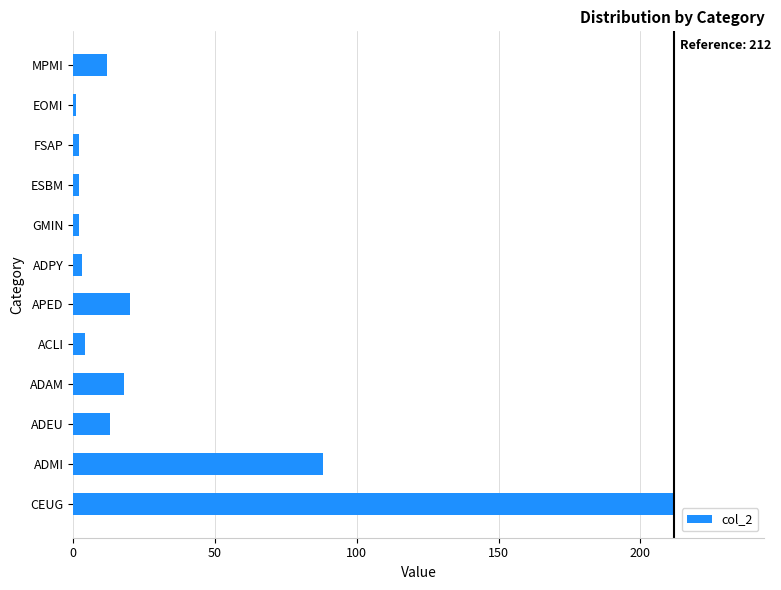

What is the maximum value shown in the chart?

212